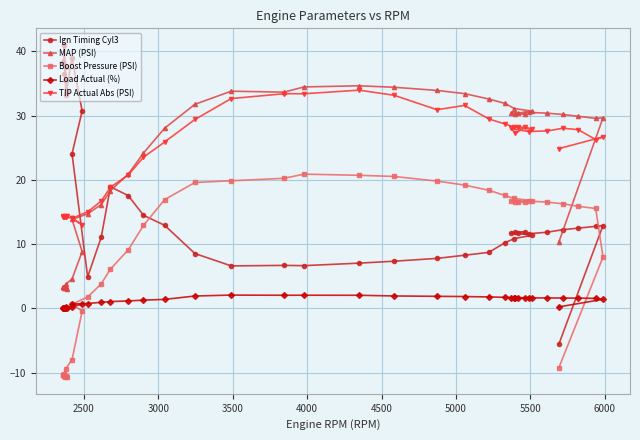

Is this an area chart (filled region under the line)?

No